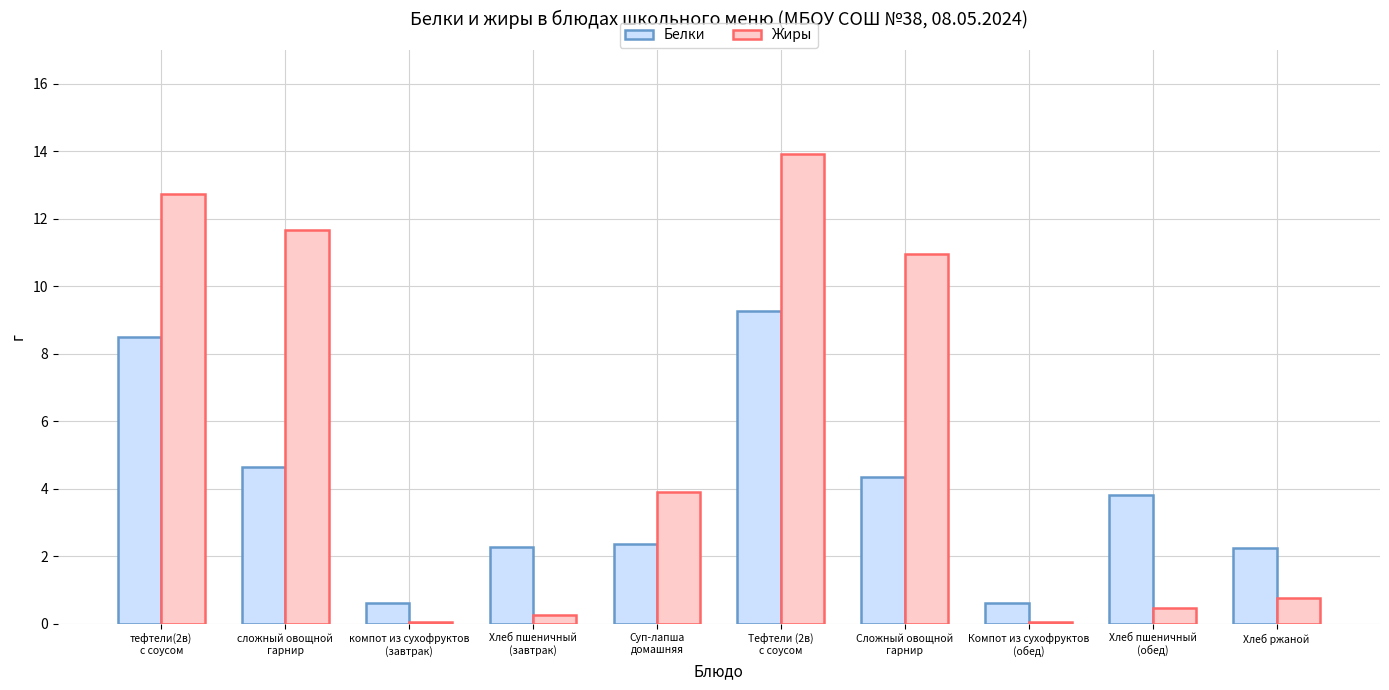

What value does the Жиры series have at Компот из сухофруктов
(обед)?

0.1